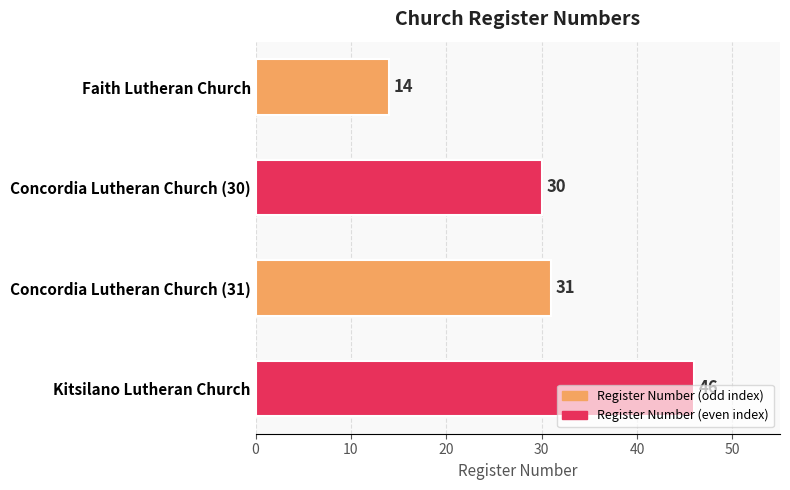

What is the sum of all values?

121